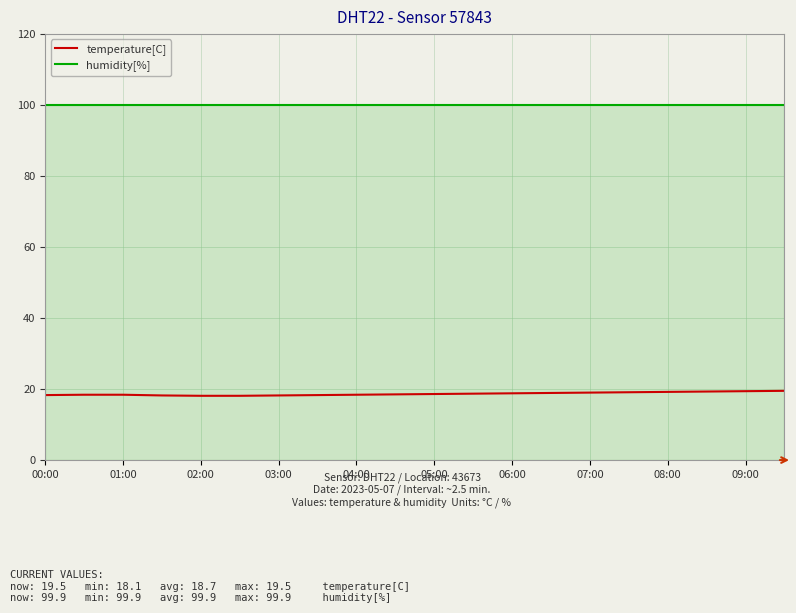

What is the smallest value displayed?

18.1